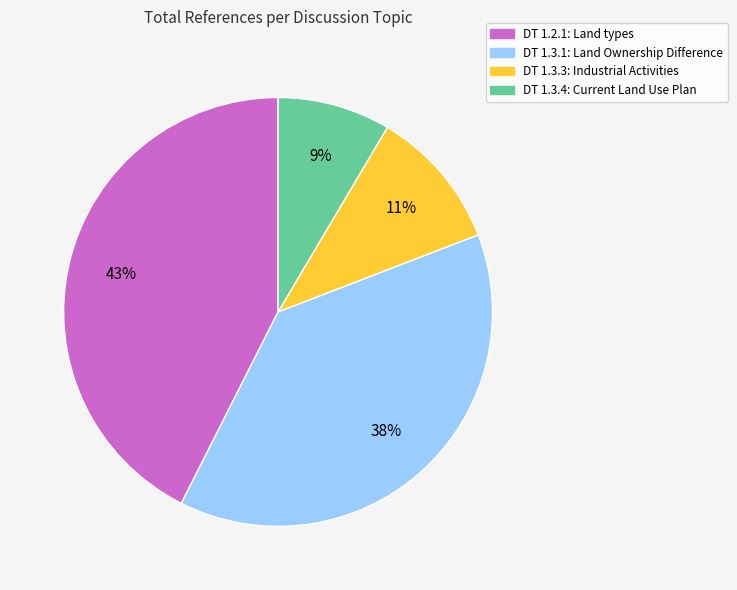

How many segments does this pie chart have?

4